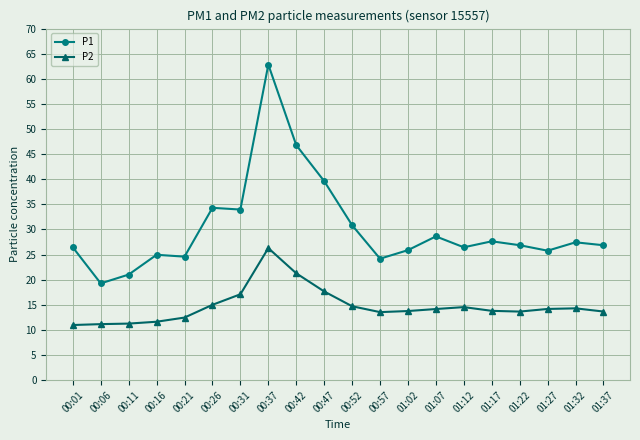

True or false: P1 and P2 intersect in this chart.

False